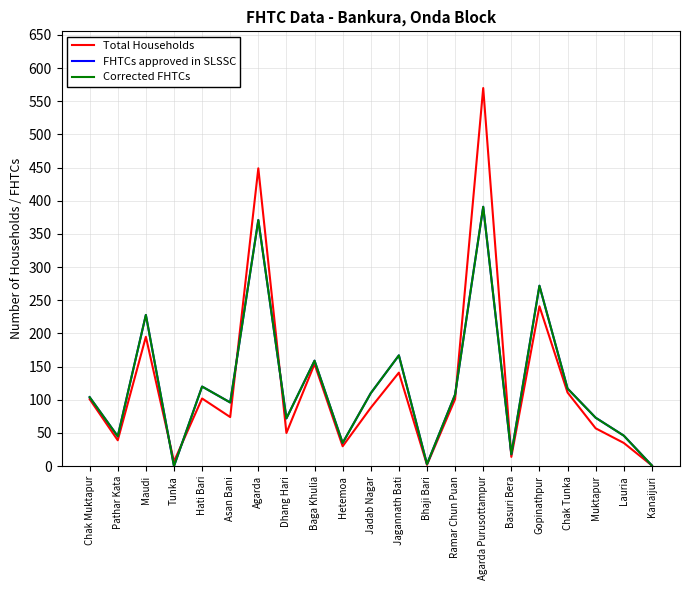

The FHTCs approved in SLSSC series shows 108 at Ramar Chun Puan. True or false?

True